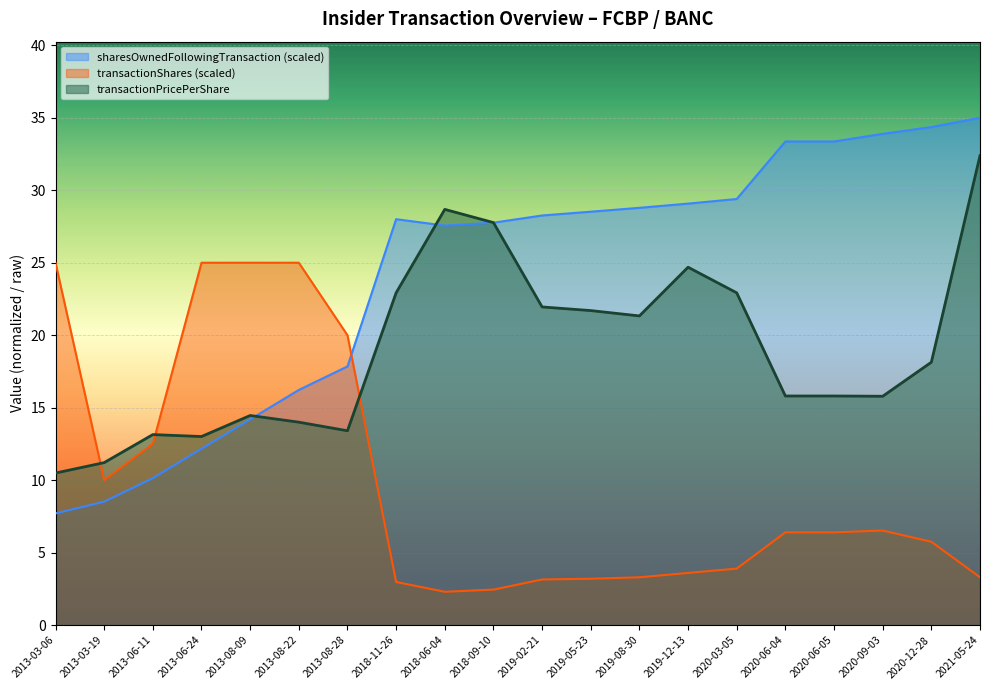

How many data points in transactionPricePerShare are above 18?

10